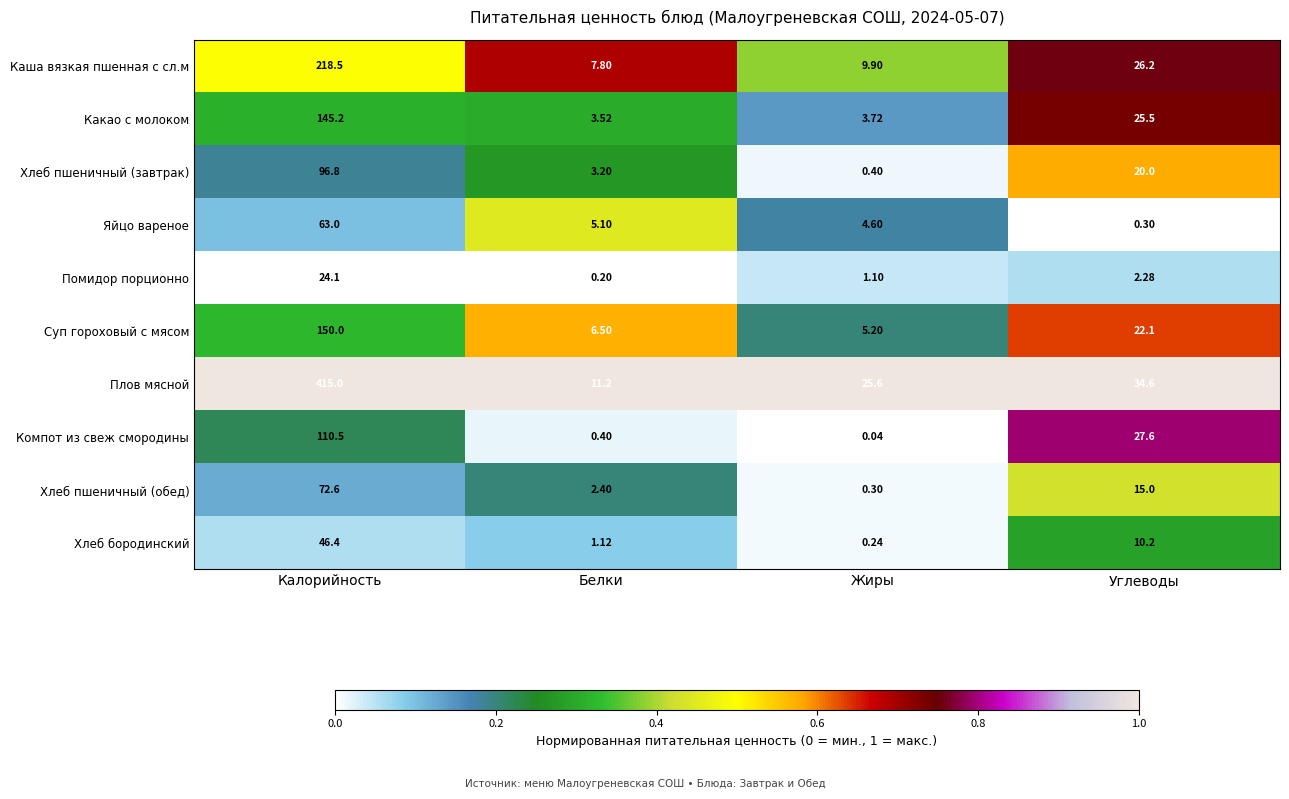

Where is Хлеб бородинский nearest to the value 23?

Углеводы